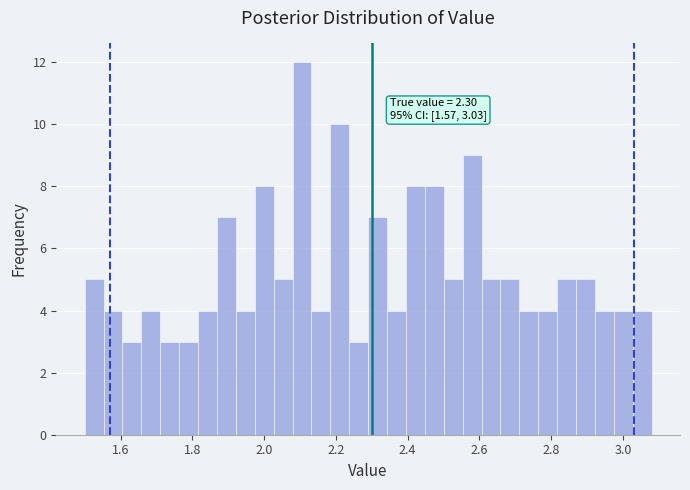

Read against the x-axis, roughly where is the centre of the tallest bar?

2.10